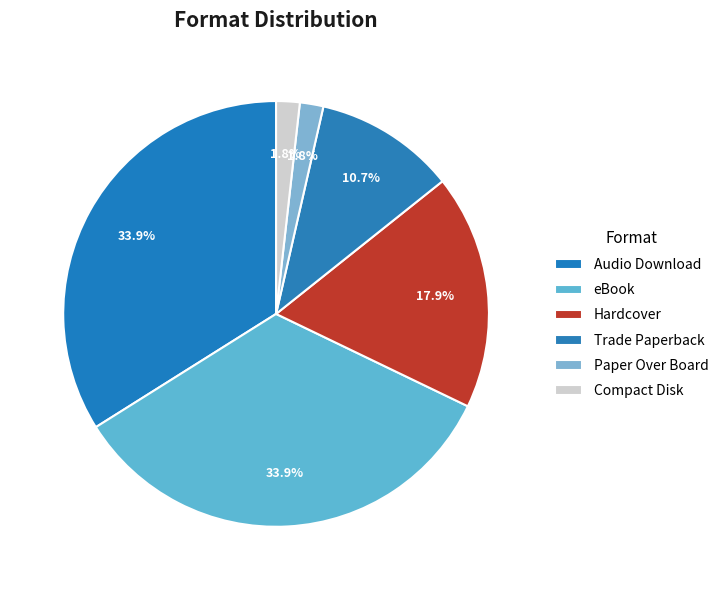

Is there any slice that represents more than half of the pie?

No